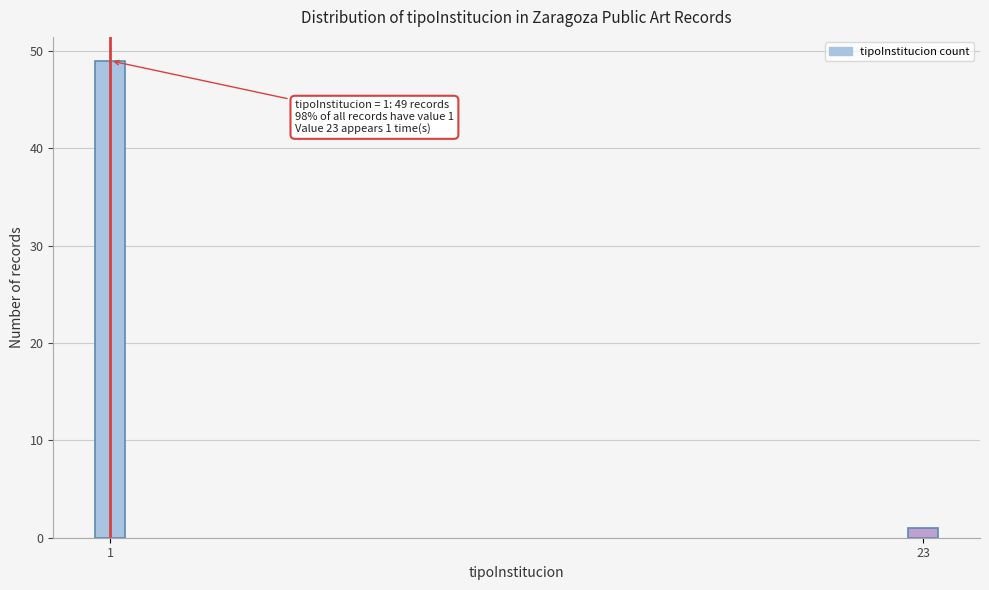

Reading left to right, list all the values displayed in this chart.

1=49	23=1